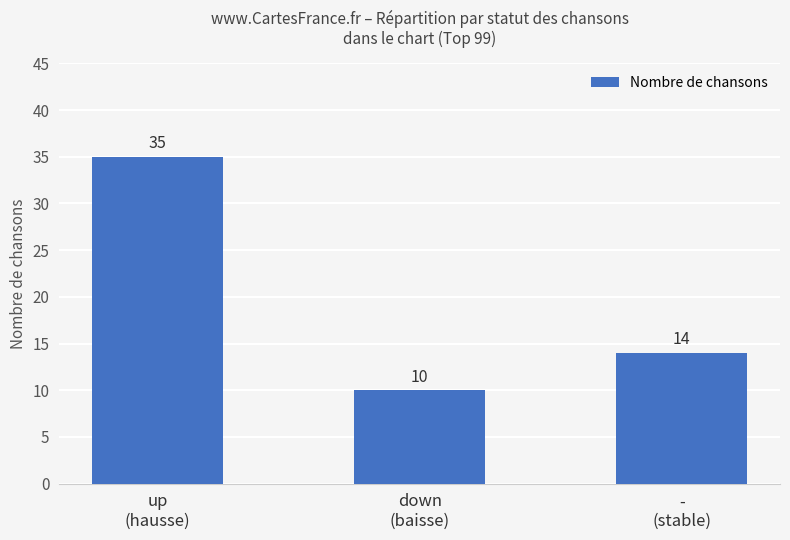

The chart shows a value of 14 at -
(stable). True or false?

True